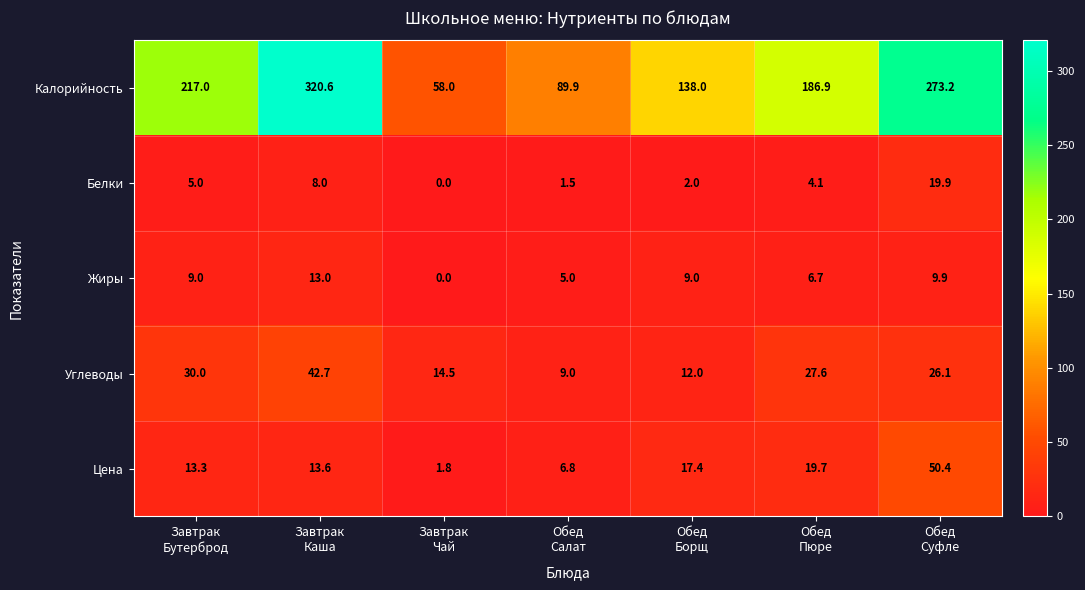

Rank the series by their maximum value, from highest to lowest.

Калорийность, Цена, Углеводы, Белки, Жиры